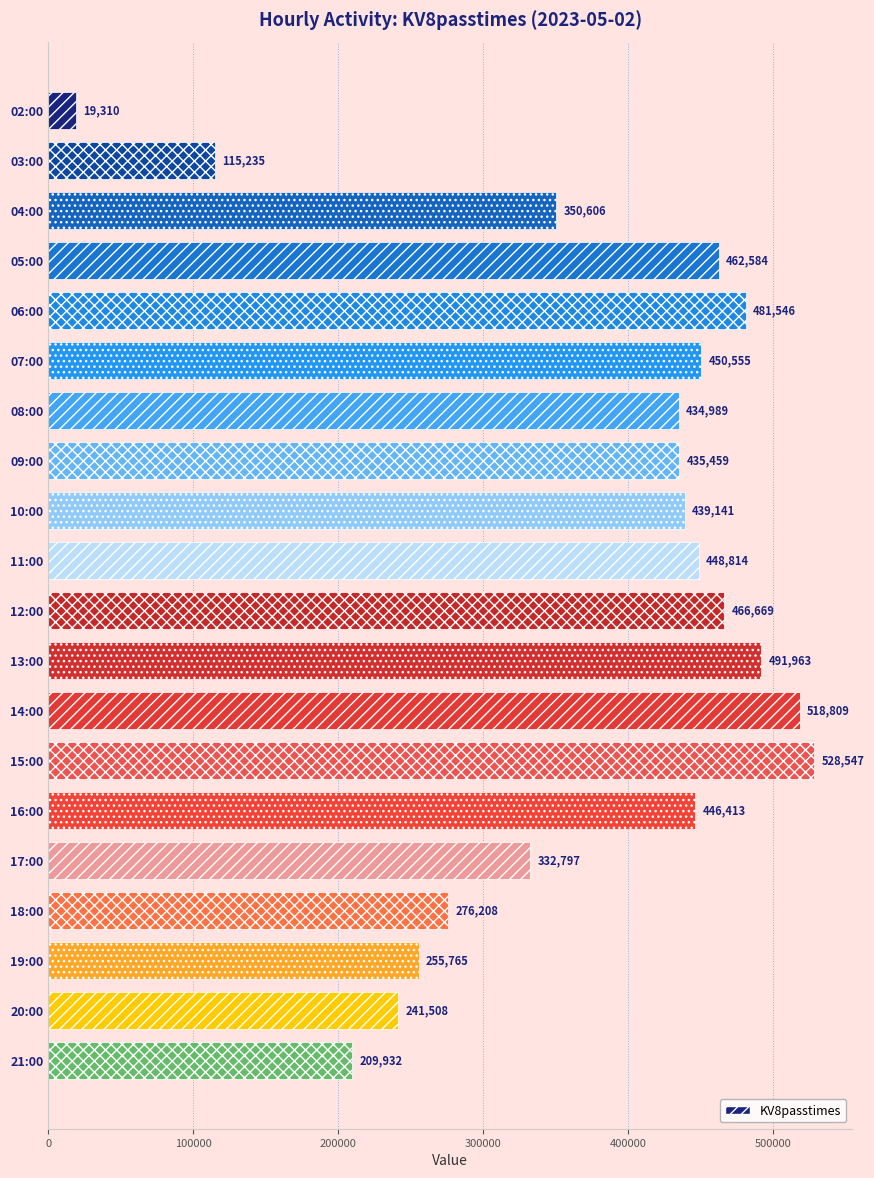

What position from the bottom is 13:00?

9